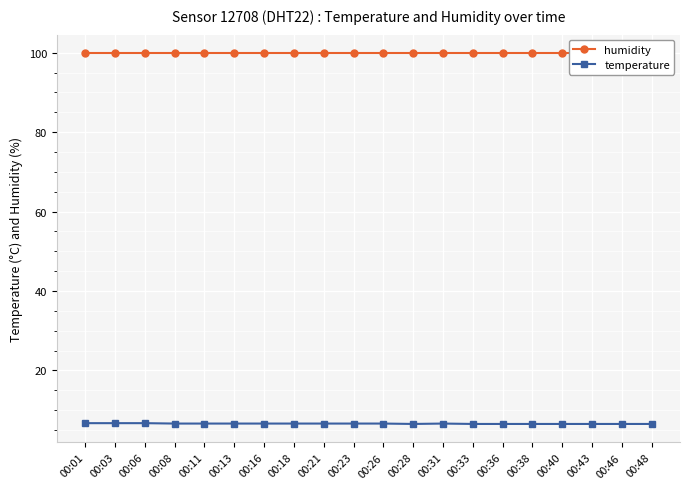

List the labels in order of humidity value, smallest first.

00:01, 00:03, 00:06, 00:08, 00:11, 00:13, 00:16, 00:18, 00:21, 00:23, 00:26, 00:28, 00:31, 00:33, 00:36, 00:38, 00:40, 00:43, 00:46, 00:48